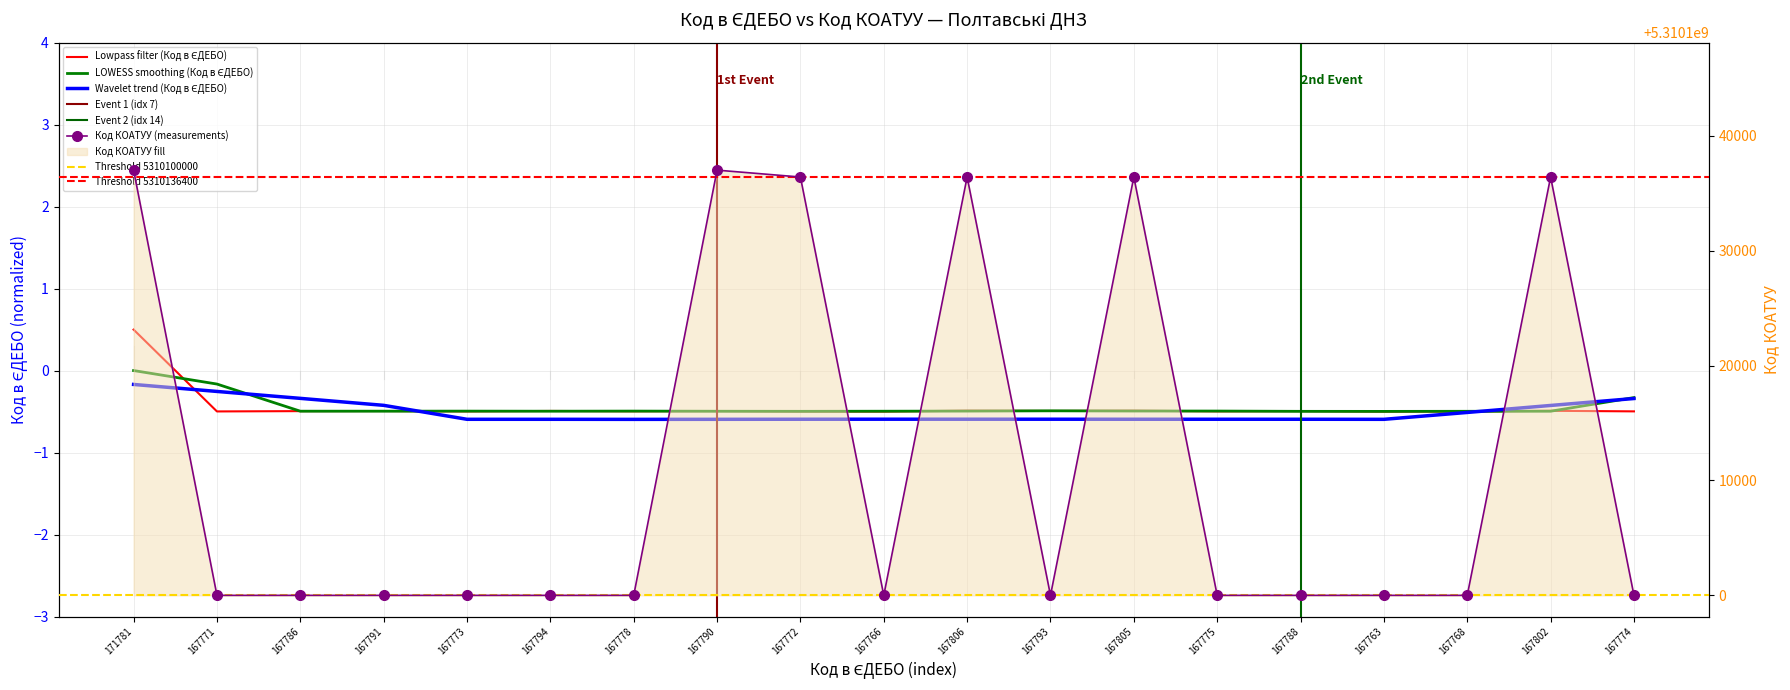

At which category does the chart reach its minimum across all series?

167763